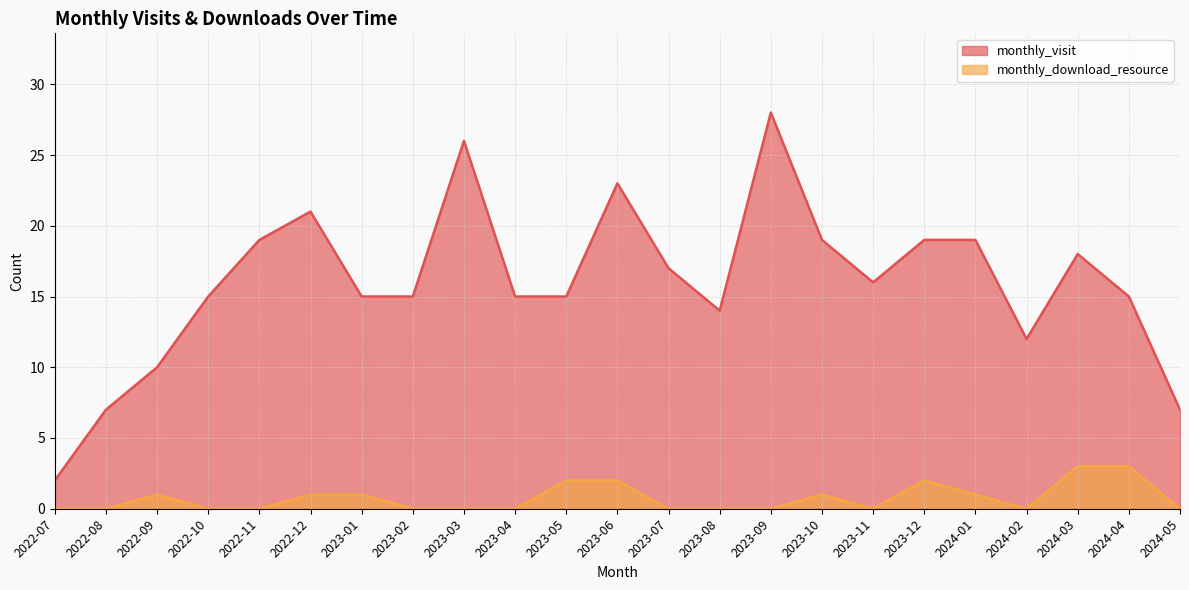

What position from the right is 2024-04?

2